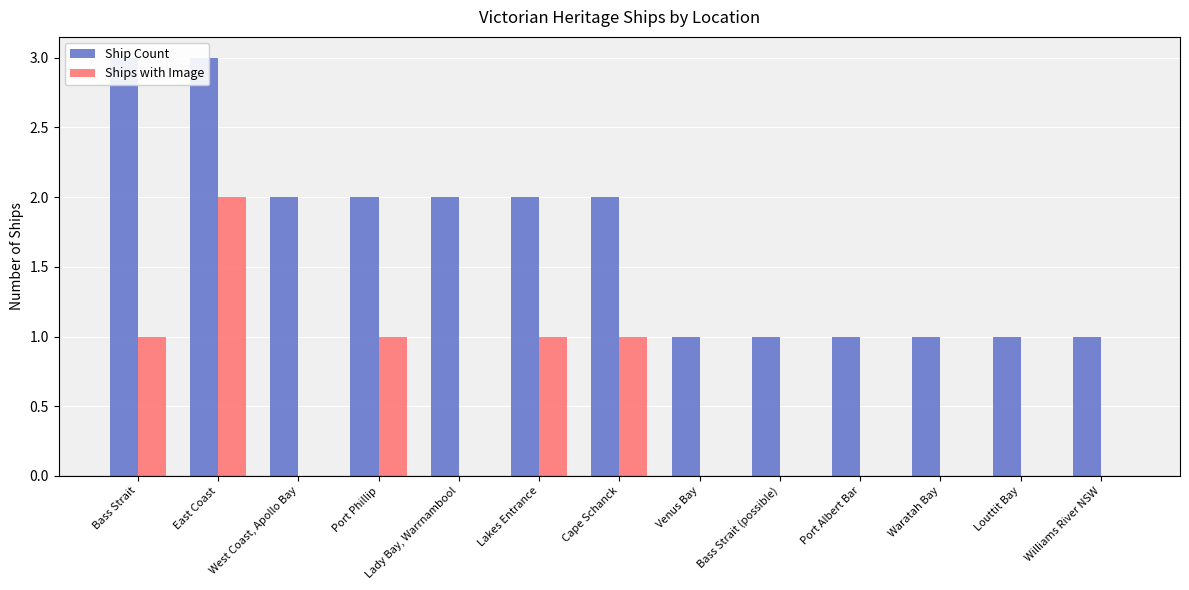

How many bars are there in each group?

2